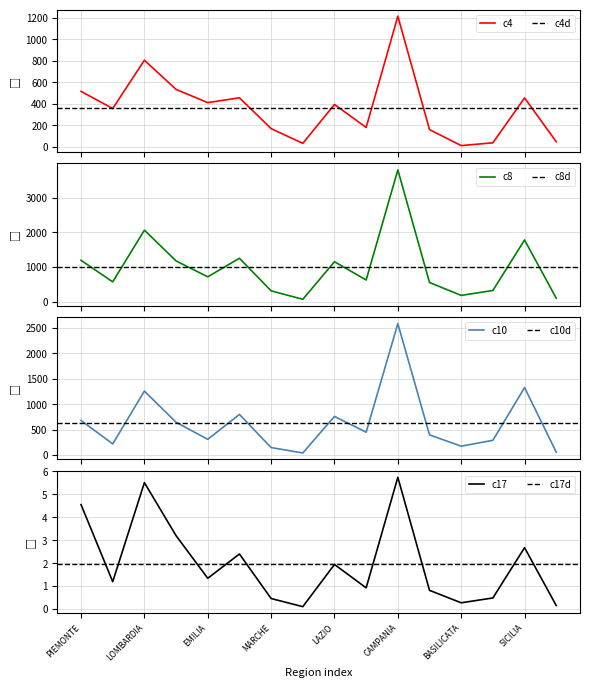

What is the difference between the second highest and minimum values in the c10 series?

1285